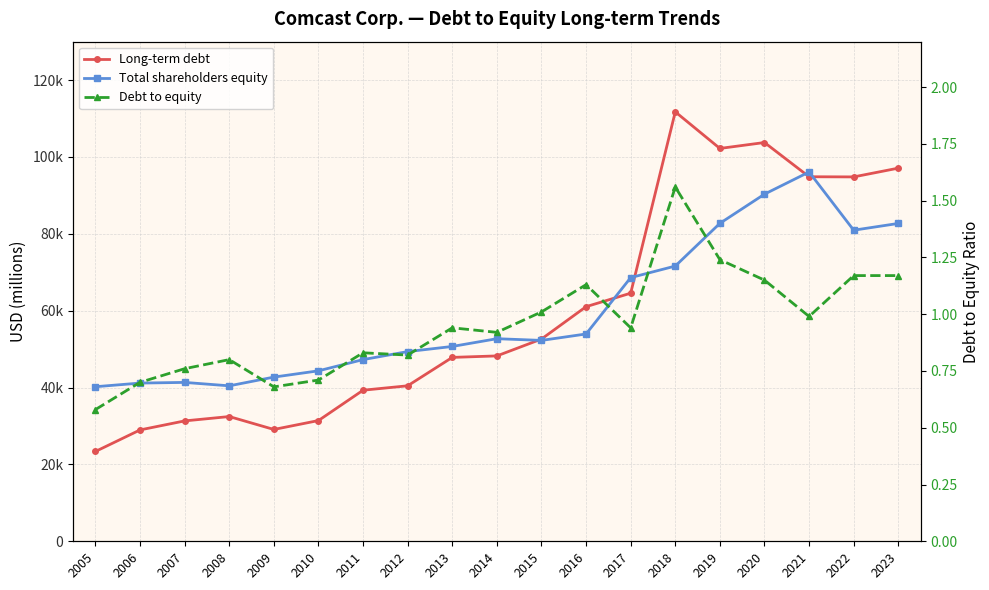

How many series are shown in this chart?

3